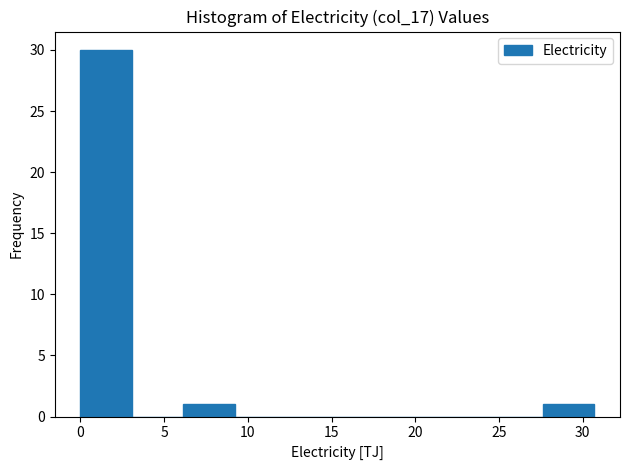

Over which range of the x-axis is the bar tallest?

0.0 to 3.0